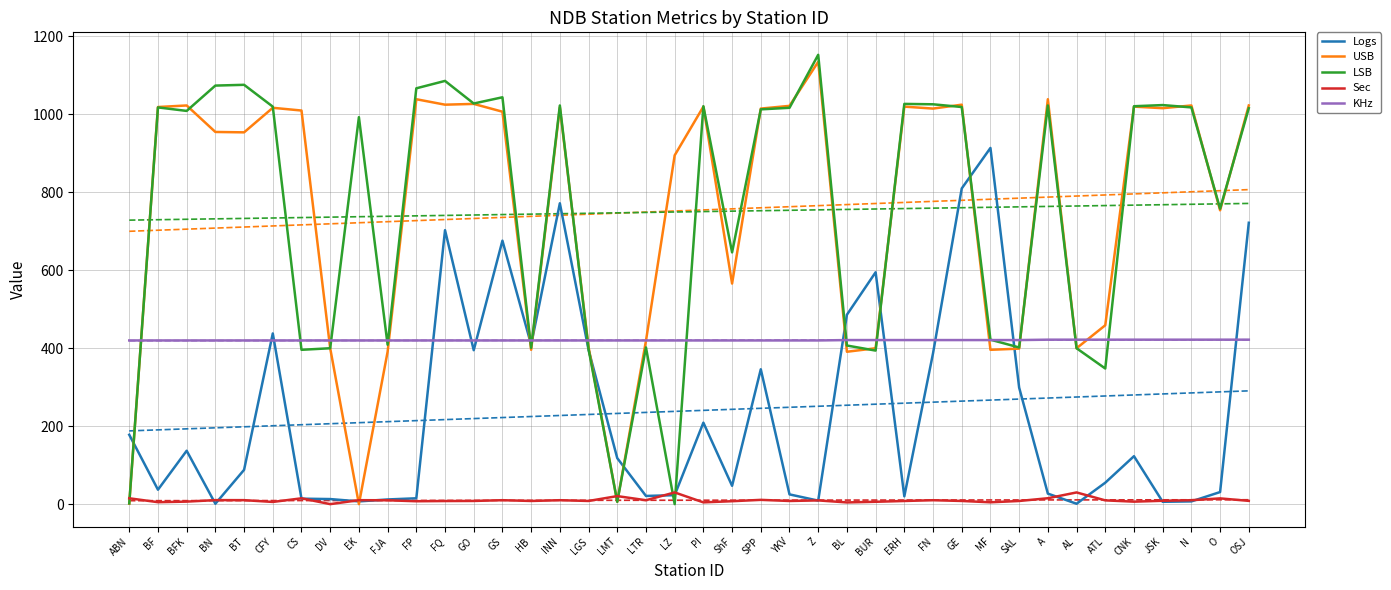

Which category has the highest value in the Sec series?

LZ